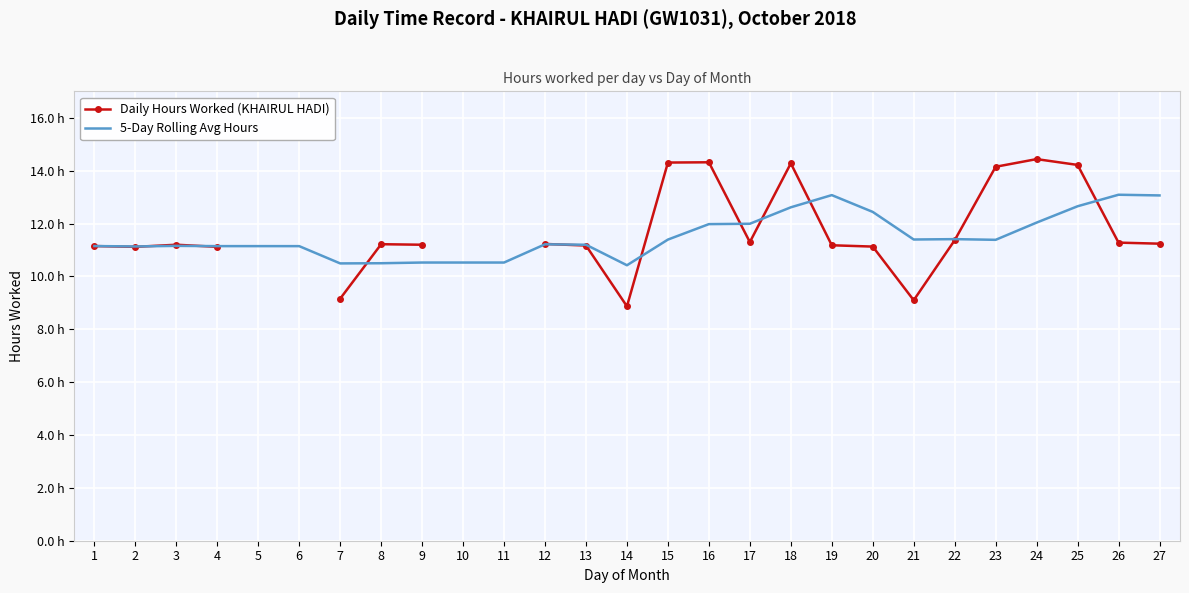

What is the average value of the 5-Day Rolling Avg Hours series?

11.5